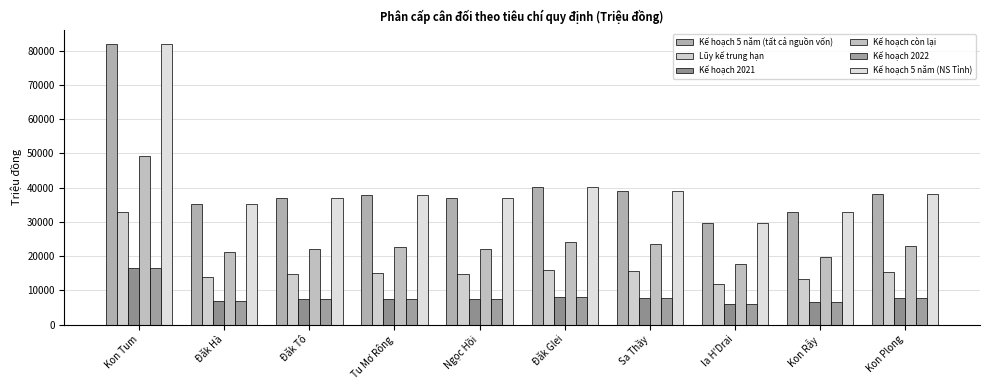

What are all the series names shown in the legend?

Kế hoạch 5 năm (tất cả nguồn vốn), Lũy kế trung hạn, Kế hoạch 2021, Kế hoạch còn lại, Kế hoạch 2022, Kế hoạch 5 năm (NS Tỉnh)